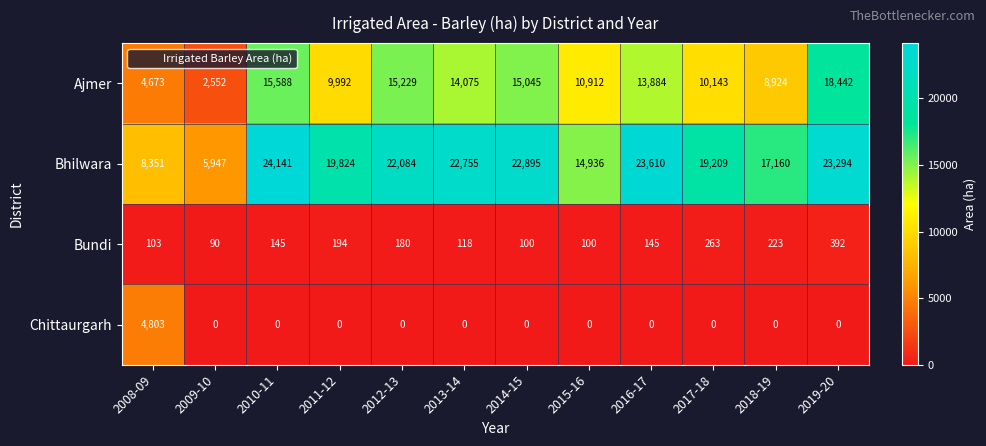

At how many categories does at least one series exceed 166?

12